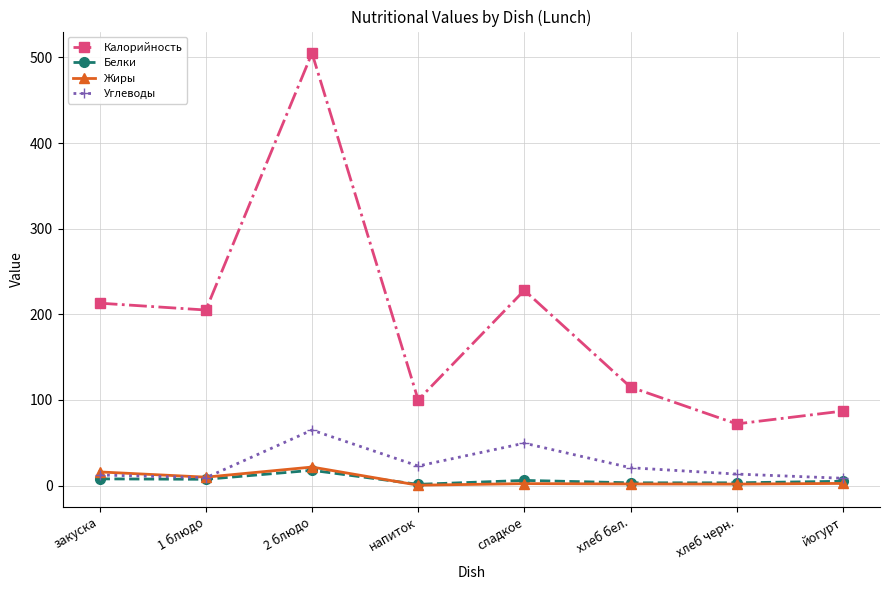

What is the maximum value for Калорийность?

505.0